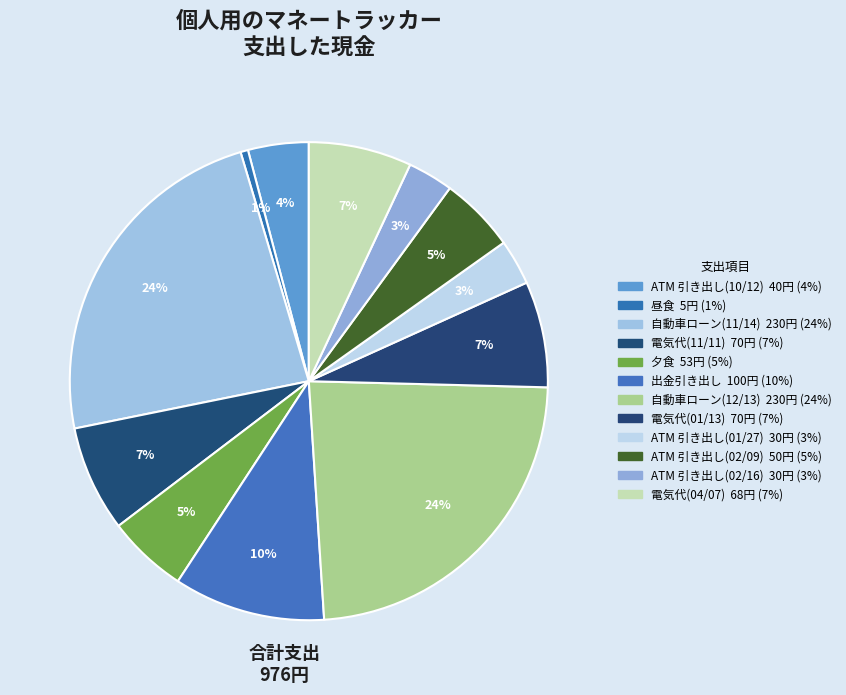

Is it true that 電気代(11/11) is 2% of the pie?

False